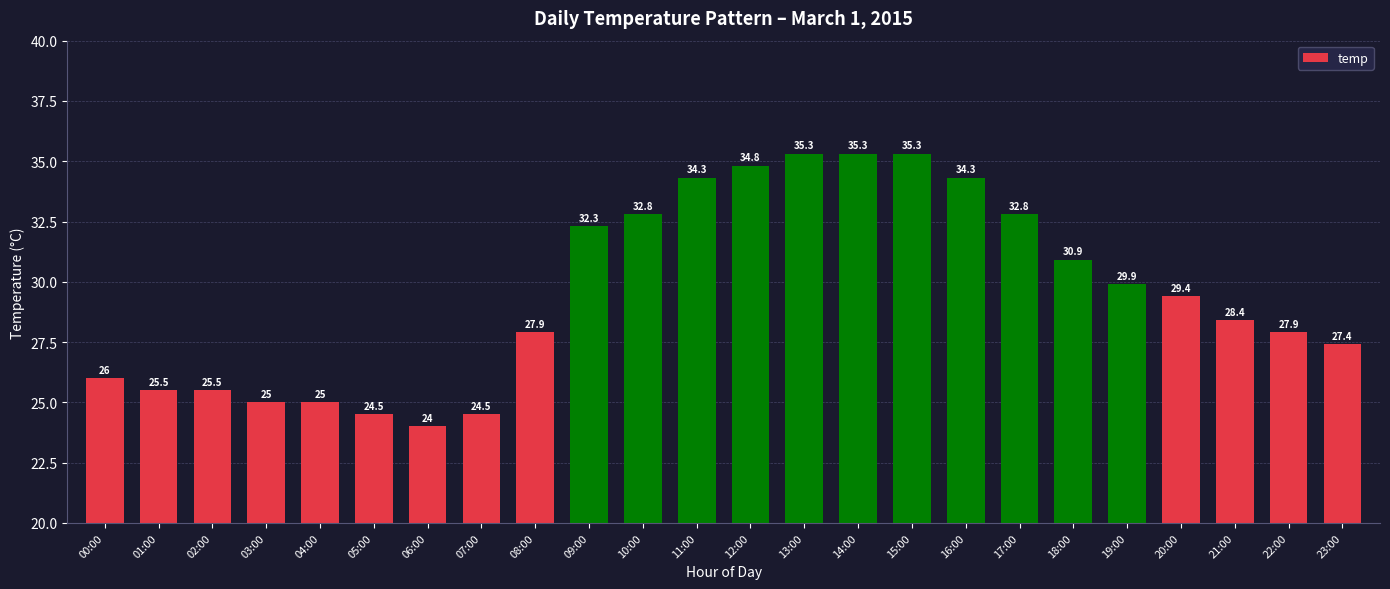

The chart shows a value of 8.2 at 10:00. True or false?

False